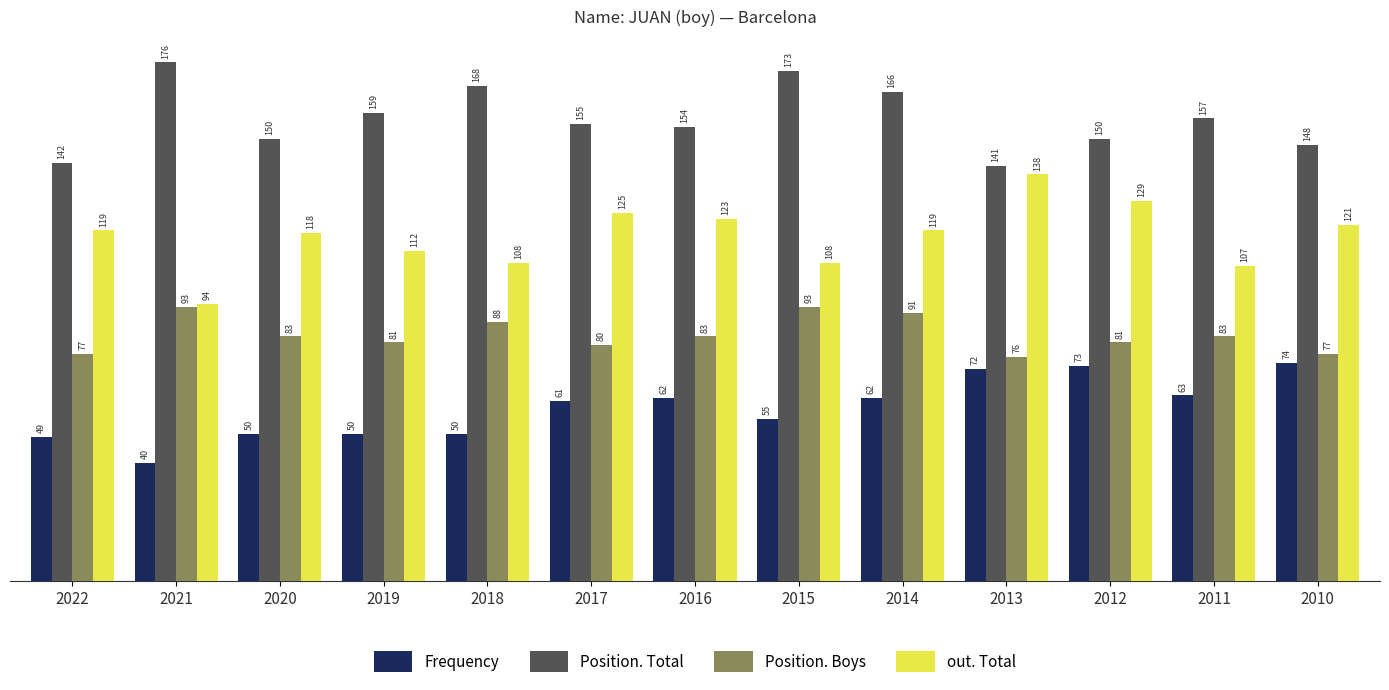

Where does the Position. Boys series first go above 83?

2021